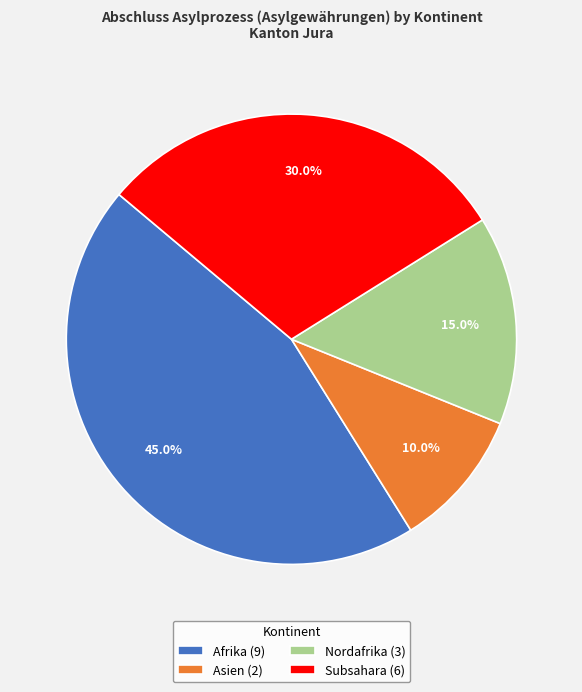

Does Subsahara (6) account for over 50% of the chart?

No